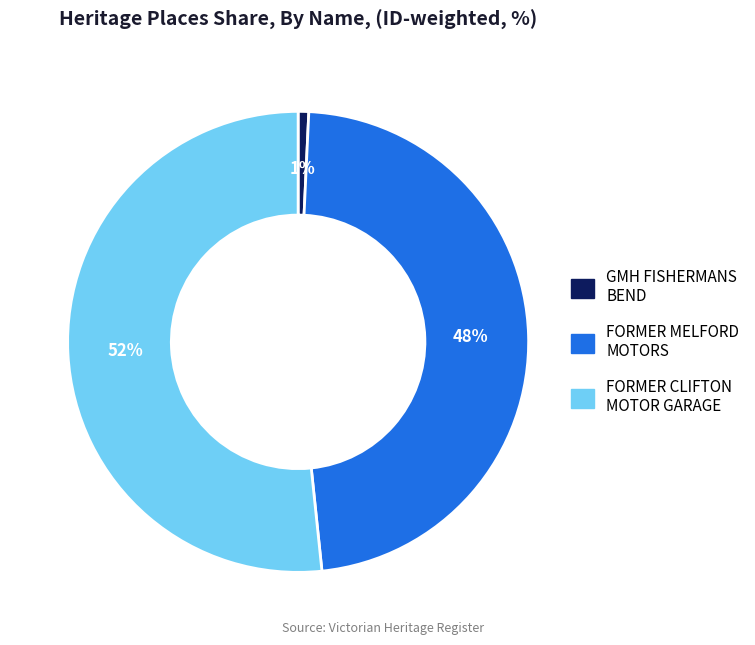

The FORMER CLIFTON MOTOR GARAGE slice represents 52% of the pie. True or false?

True